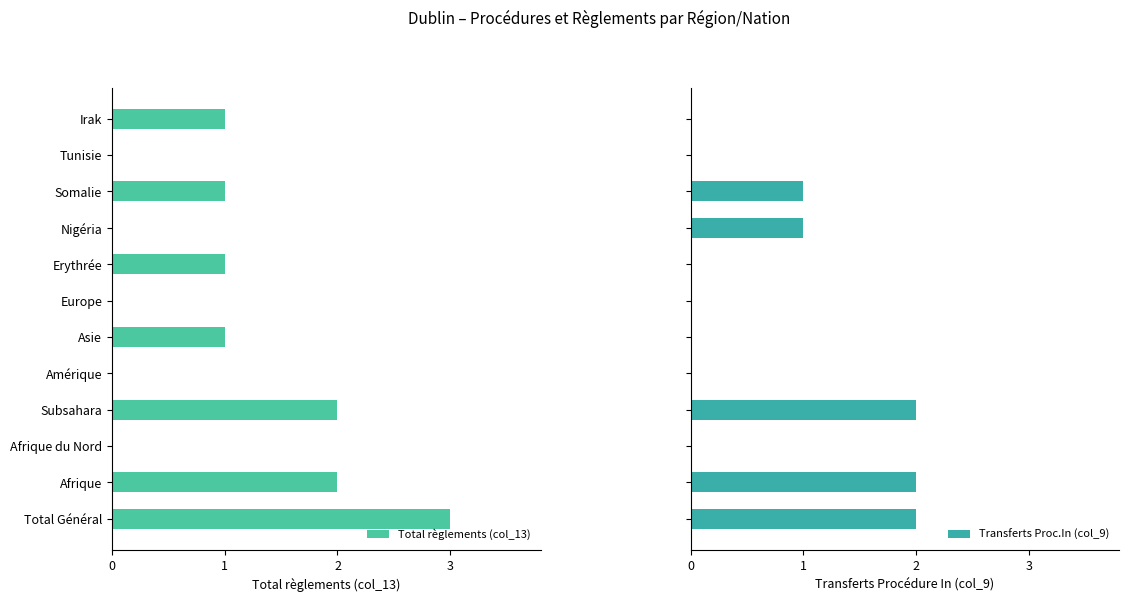

How many Total règlements (col_13) values are between 0 and 2?

11